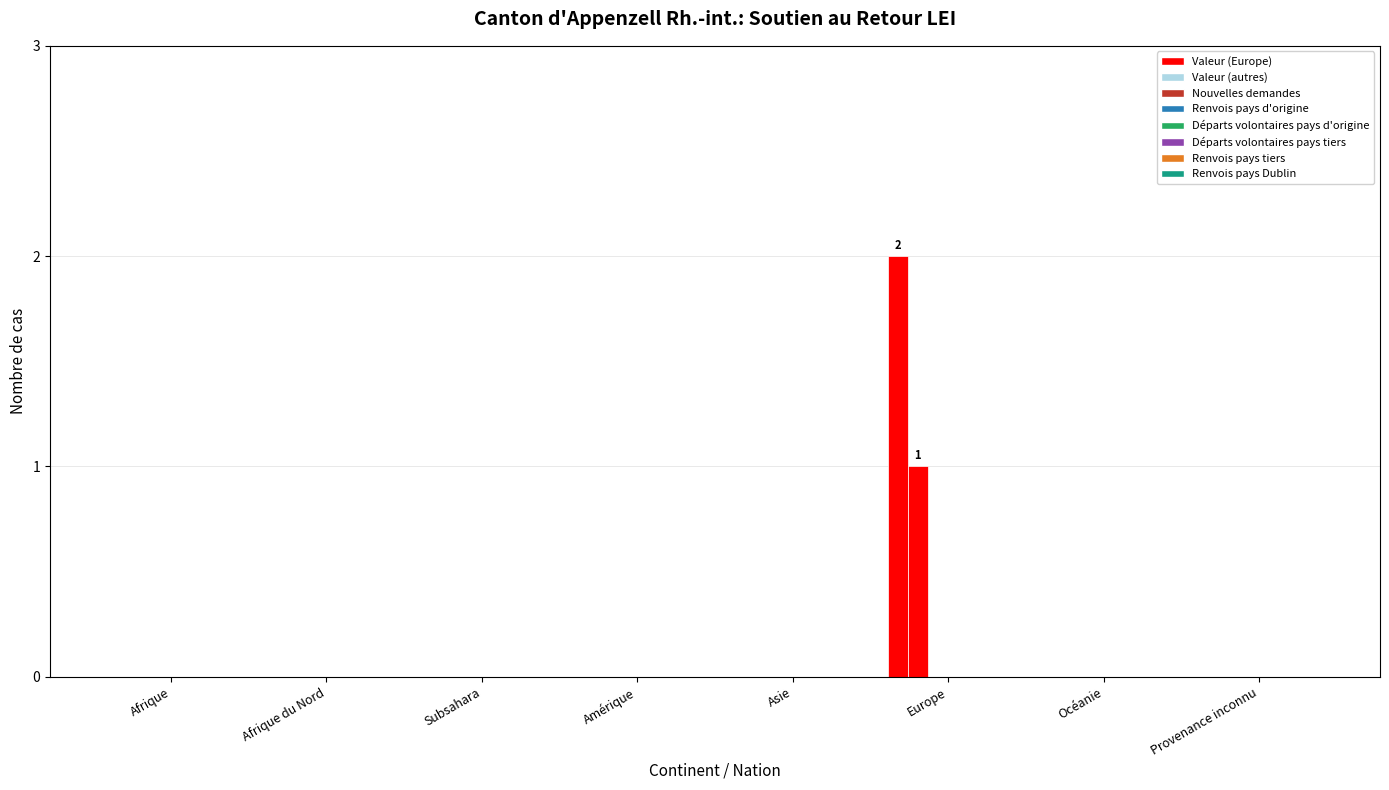

Reading left to right, list all the values displayed in this chart.

Nouvelles demandes: 0	0	0	0	0	2	0	0
Renvois pays d'origine: 0	0	0	0	0	1	0	0
Départs volontaires pays d'origine: 0	0	0	0	0	0	0	0
Départs volontaires pays tiers: 0	0	0	0	0	0	0	0
Renvois pays tiers: 0	0	0	0	0	0	0	0
Renvois pays Dublin: 0	0	0	0	0	0	0	0